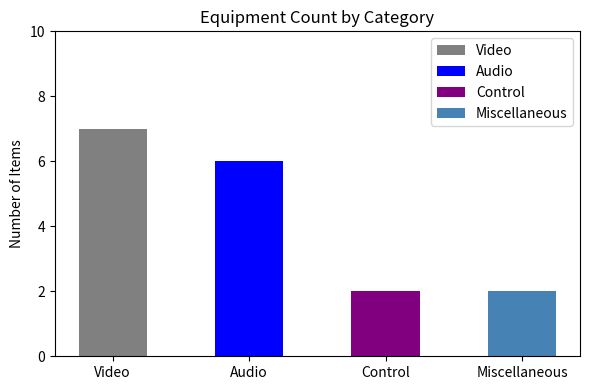

Which has a higher value, Audio or Control?

Audio